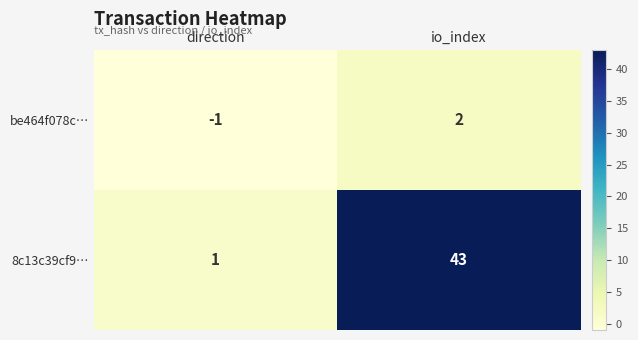

The value of be464f078c… at io_index is 1. True or false?

False